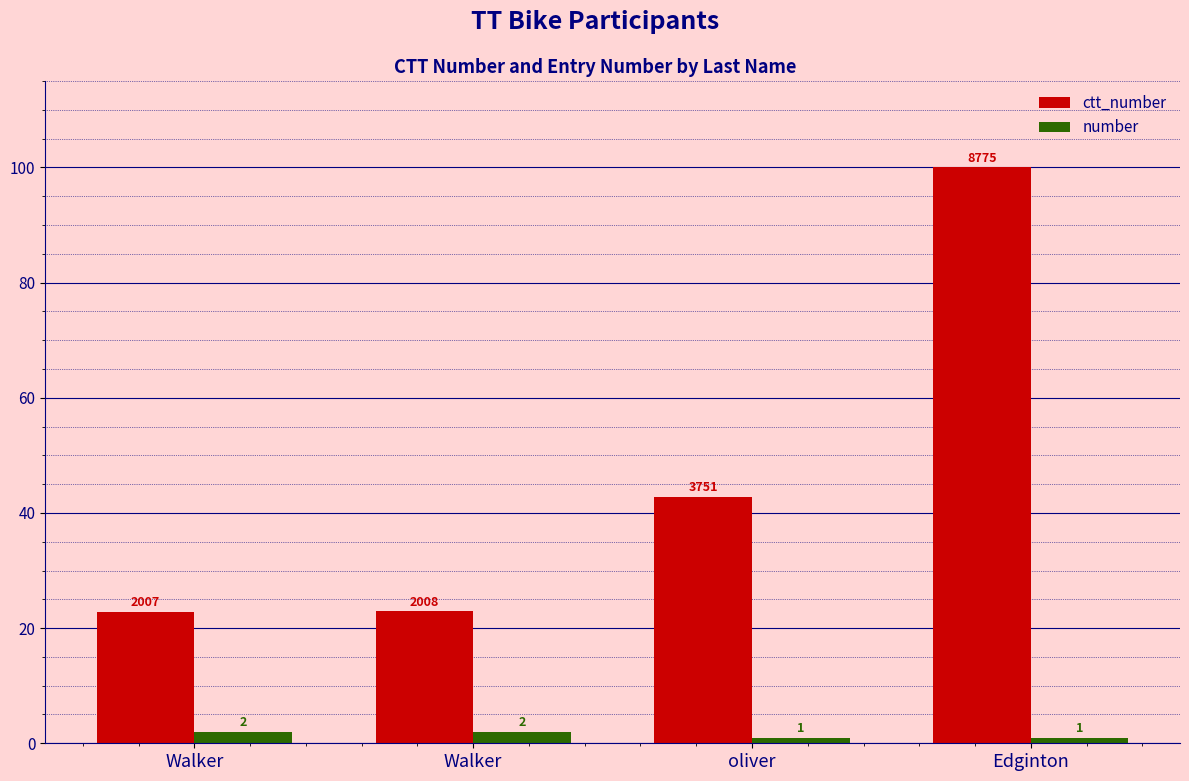

List the series in order of their overall mean, highest first.

ctt_number, number